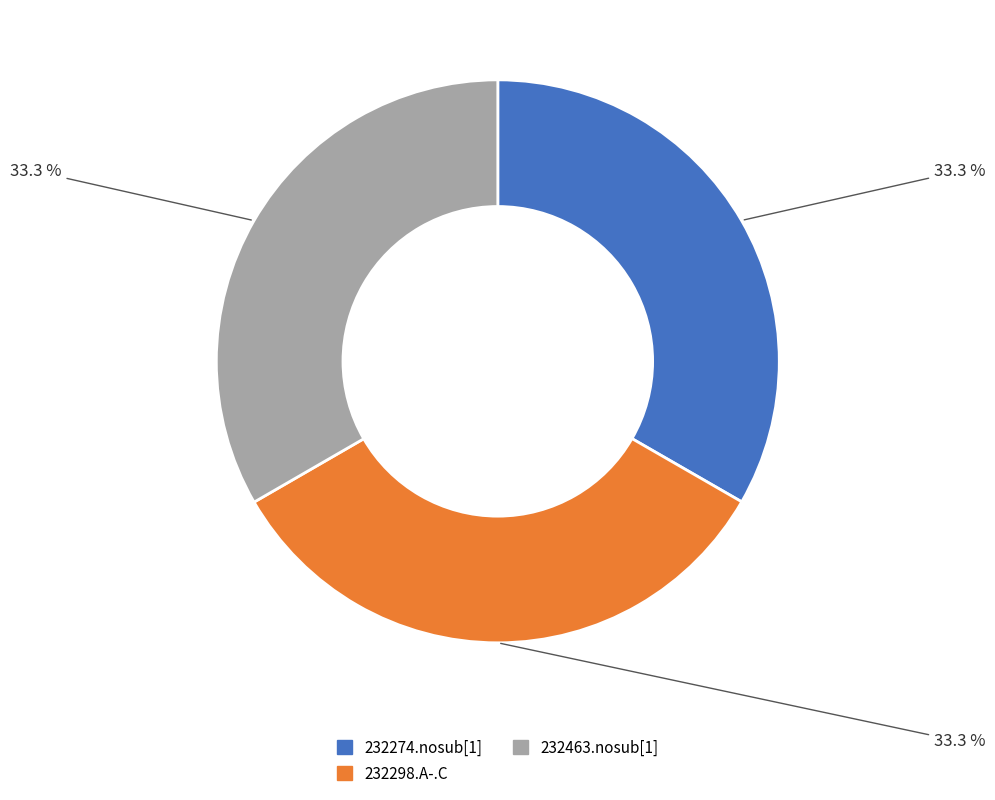

Approximately how many times larger is the value at 232274.nosub[1] compared to 232463.nosub[1]?

1.0